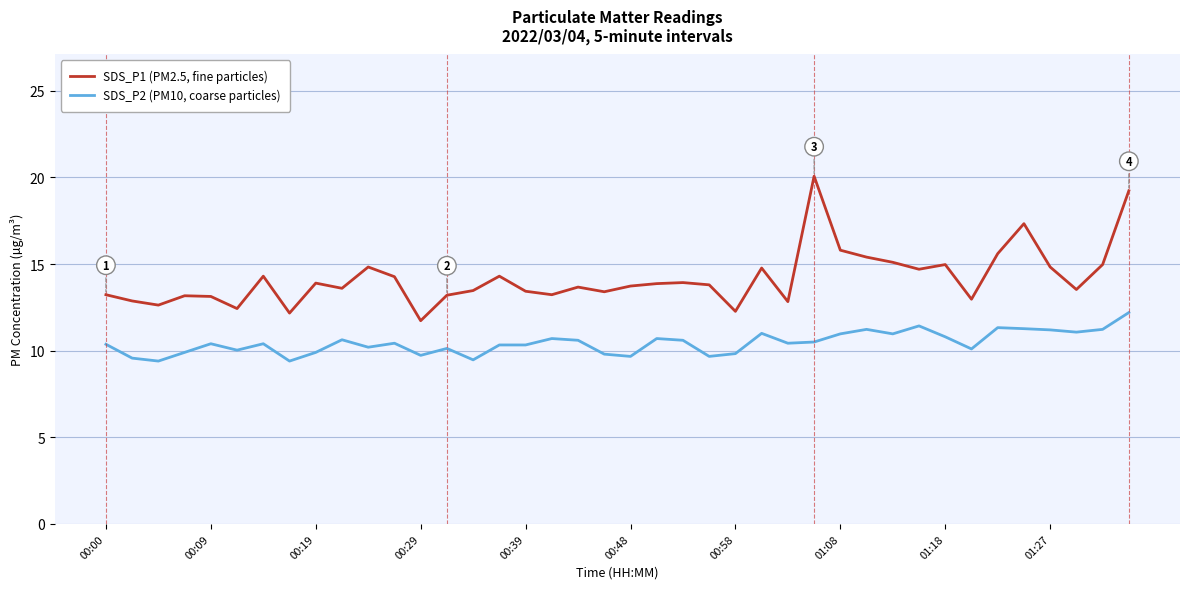

True or false: SDS_P2 (PM10, coarse particles) and SDS_P1 (PM2.5, fine particles) intersect in this chart.

False